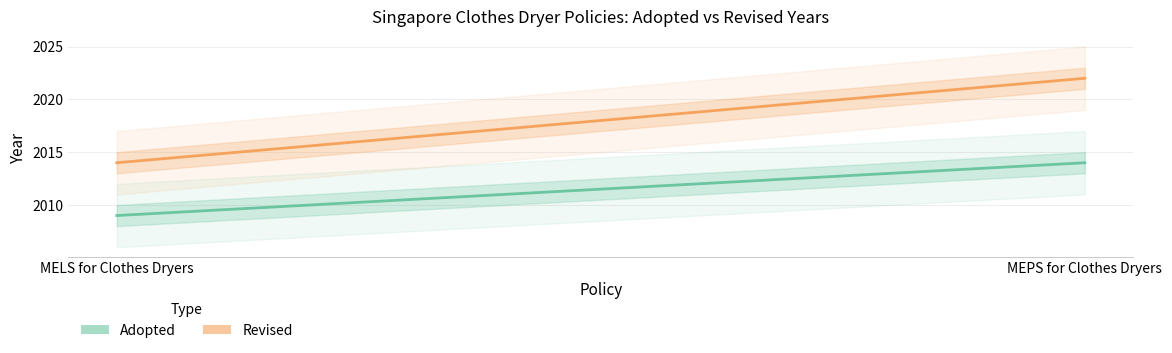

What is the total value across all series at MEPS for Clothes Dryers?

4036